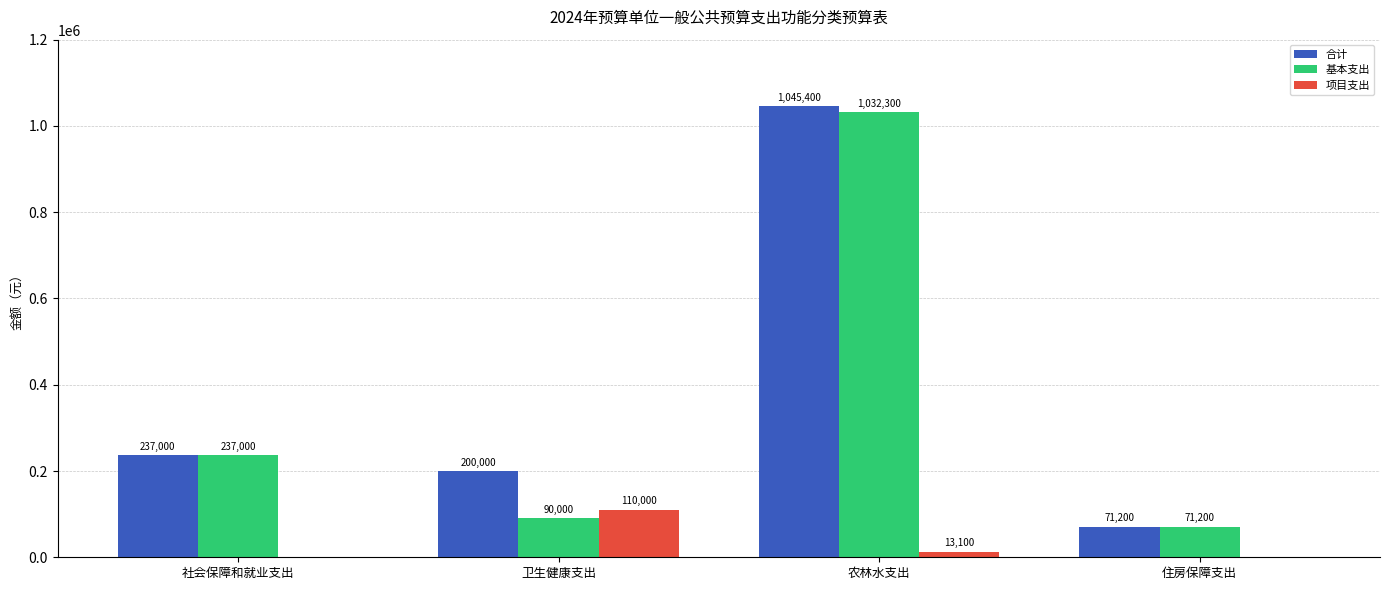

What are all the series names shown in the legend?

合计, 基本支出, 项目支出